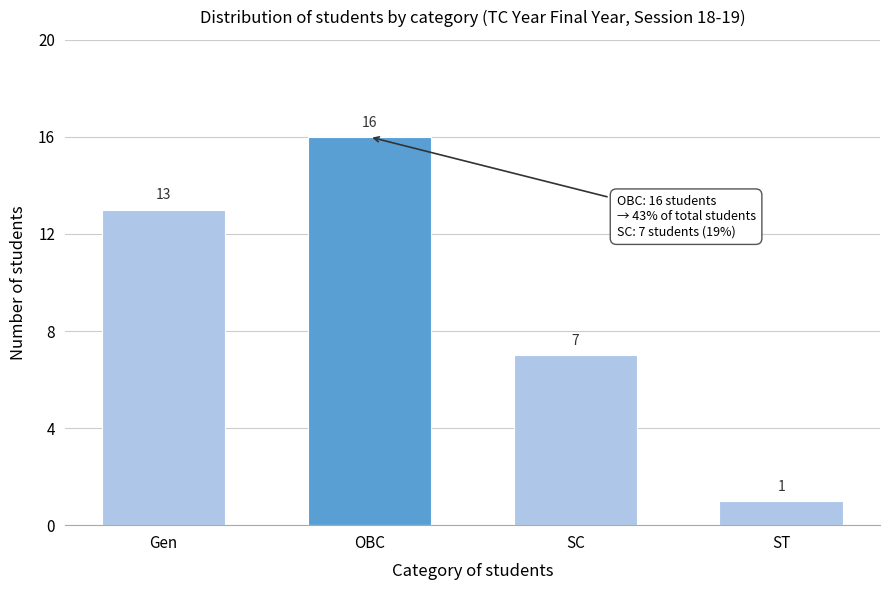

Reading left to right, transcribe all the data shown in this chart.

Gen=13	OBC=16	SC=7	ST=1